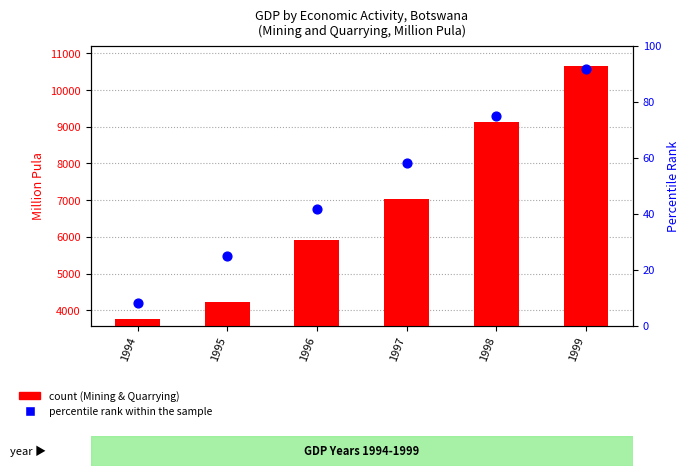

What is the total value across all series at 1998?

9193.2